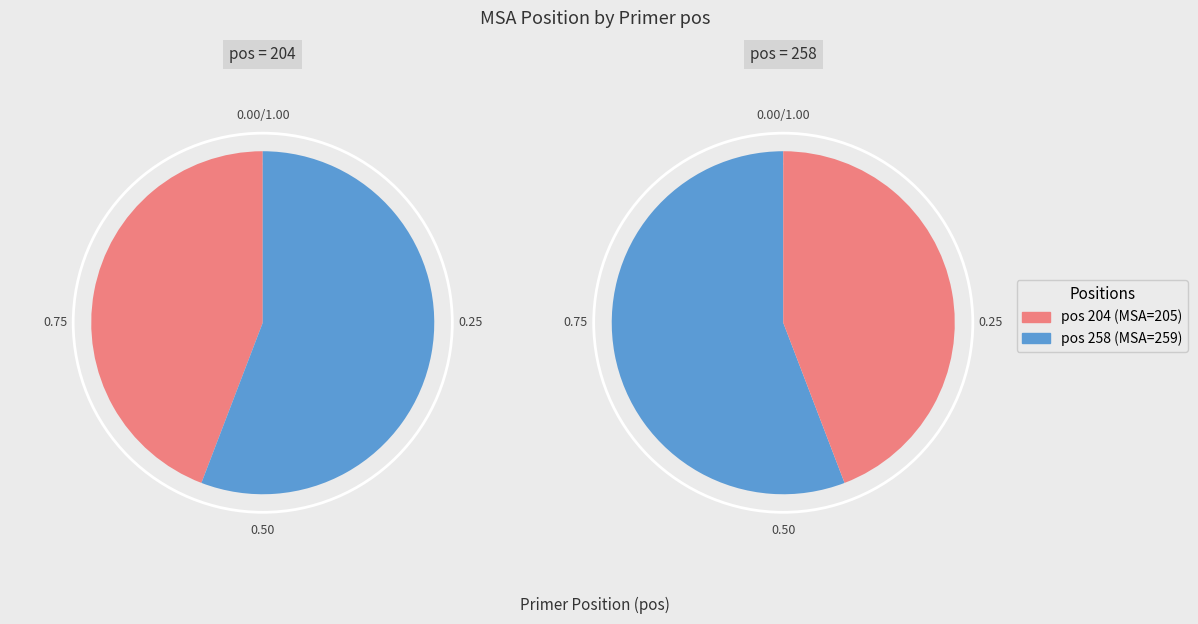

What percentage is the 204 slice, to the nearest percent?

44%